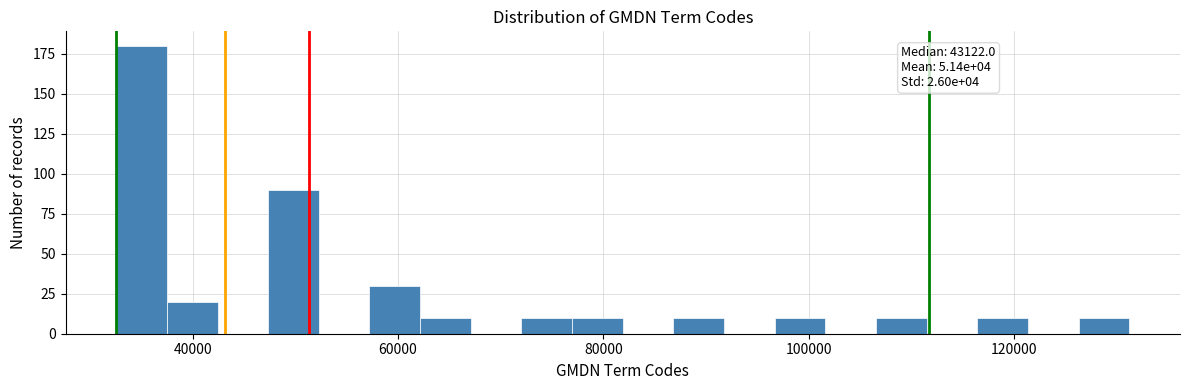

Read against the x-axis, roughly where is the centre of the tallest bar?

36000